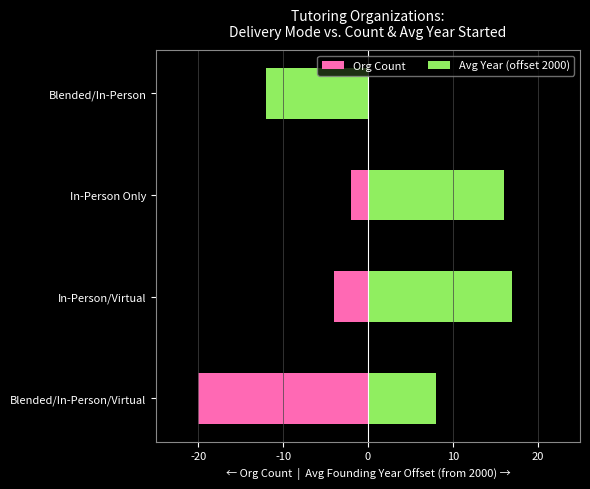

The value of Org Count at In-Person Only is -3. True or false?

False